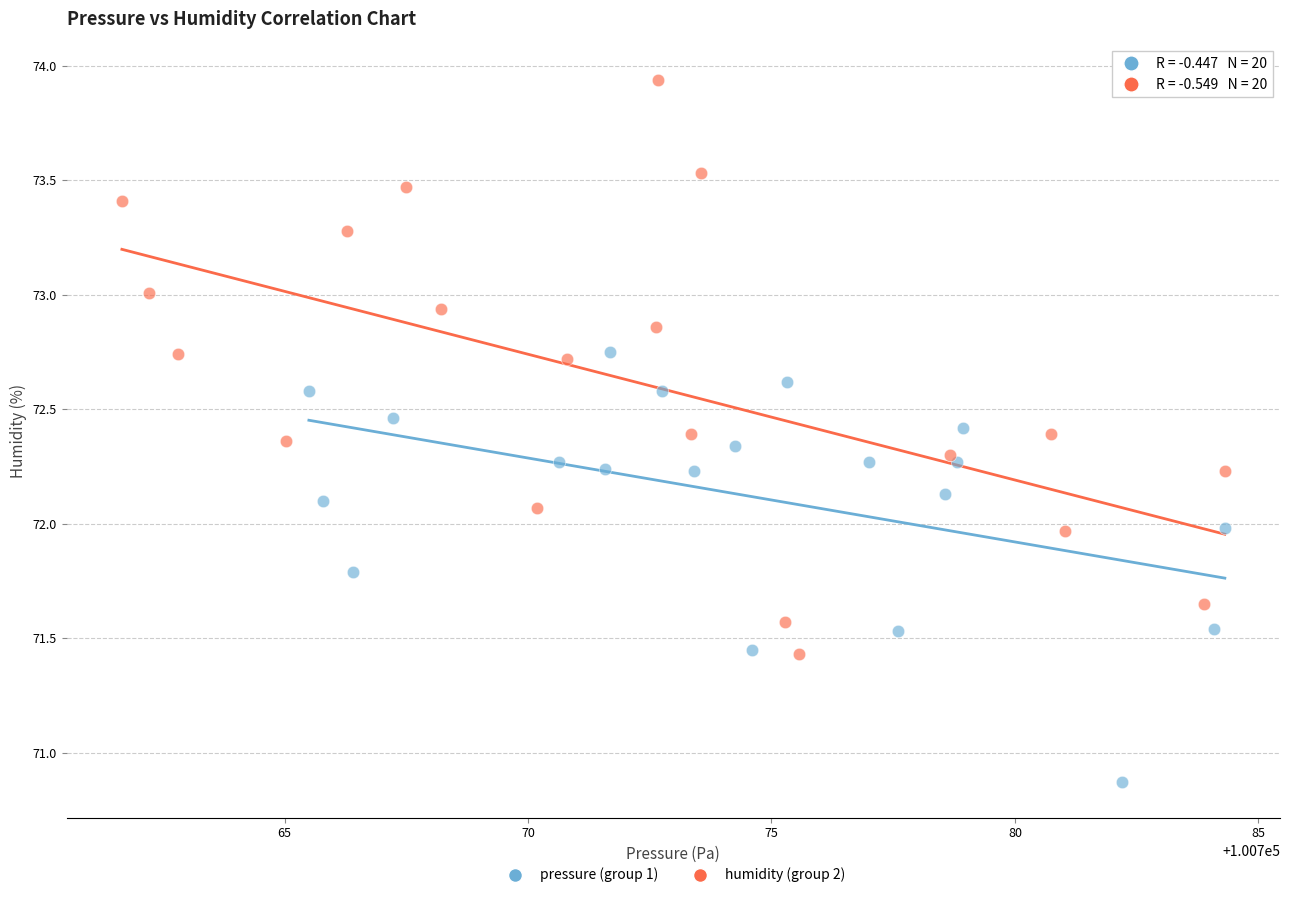

Which series has the widest spread of Y values?

humidity (group 2)